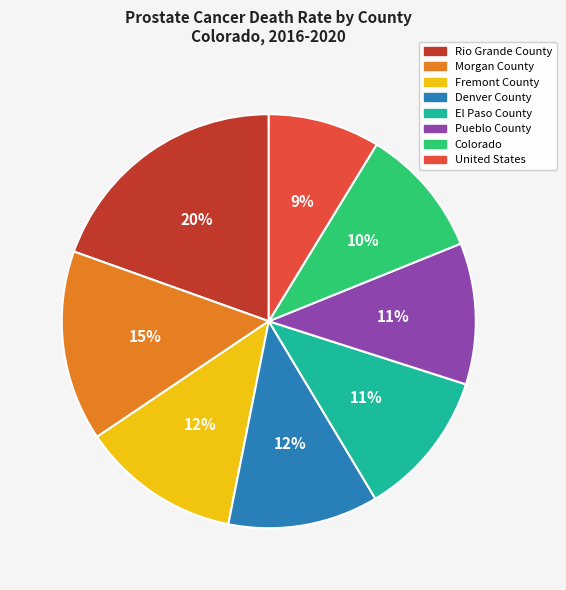

True or false: Fremont County accounts for 12% of the total.

True